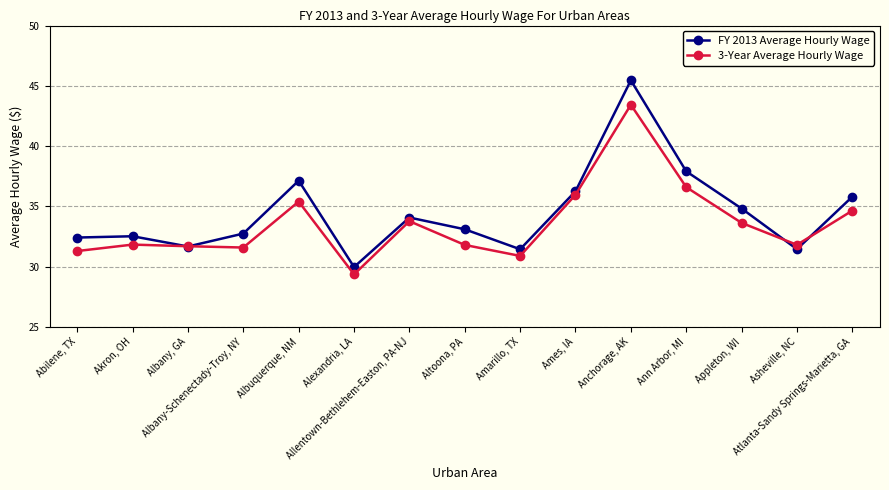

How many interior local valleys does the FY 2013 Average Hourly Wage series have?

4